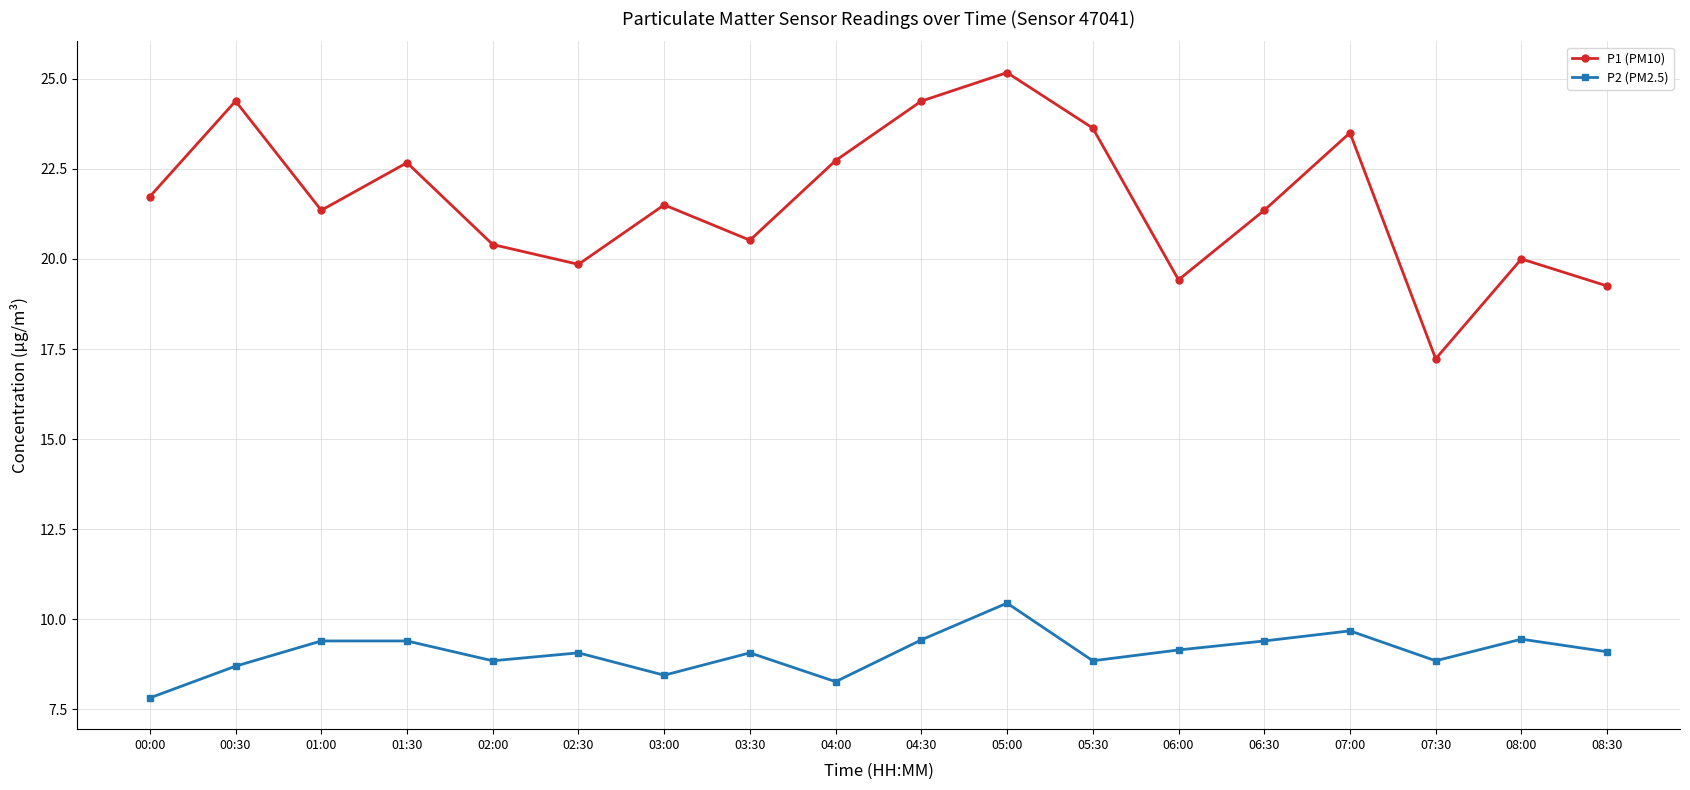

Which category has the highest value in the P2 (PM2.5) series?

05:00